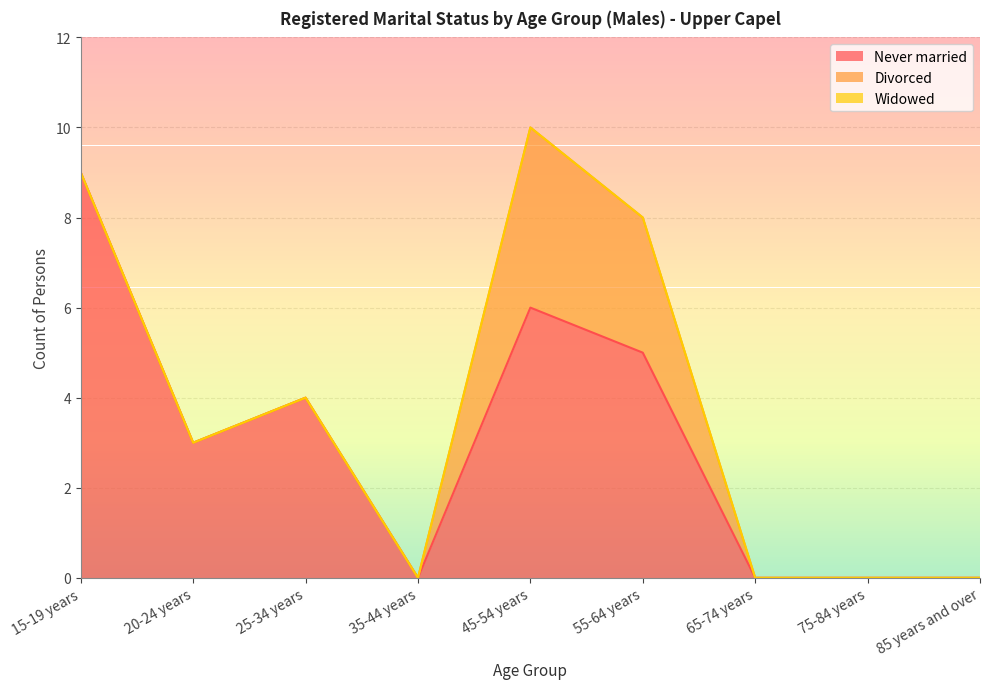

Count the Divorced values in the range 0 to 1.

7